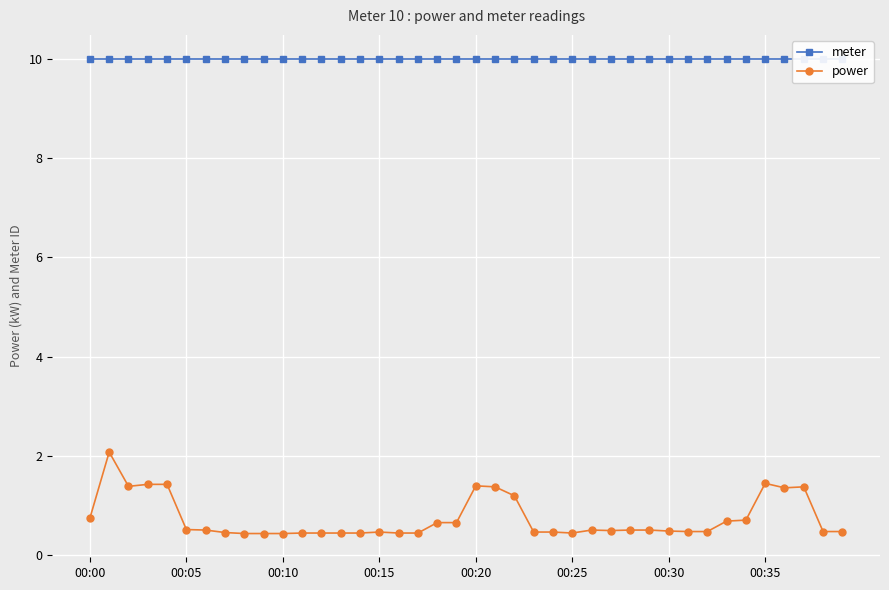

What is the total value across all series at 37?

11.4